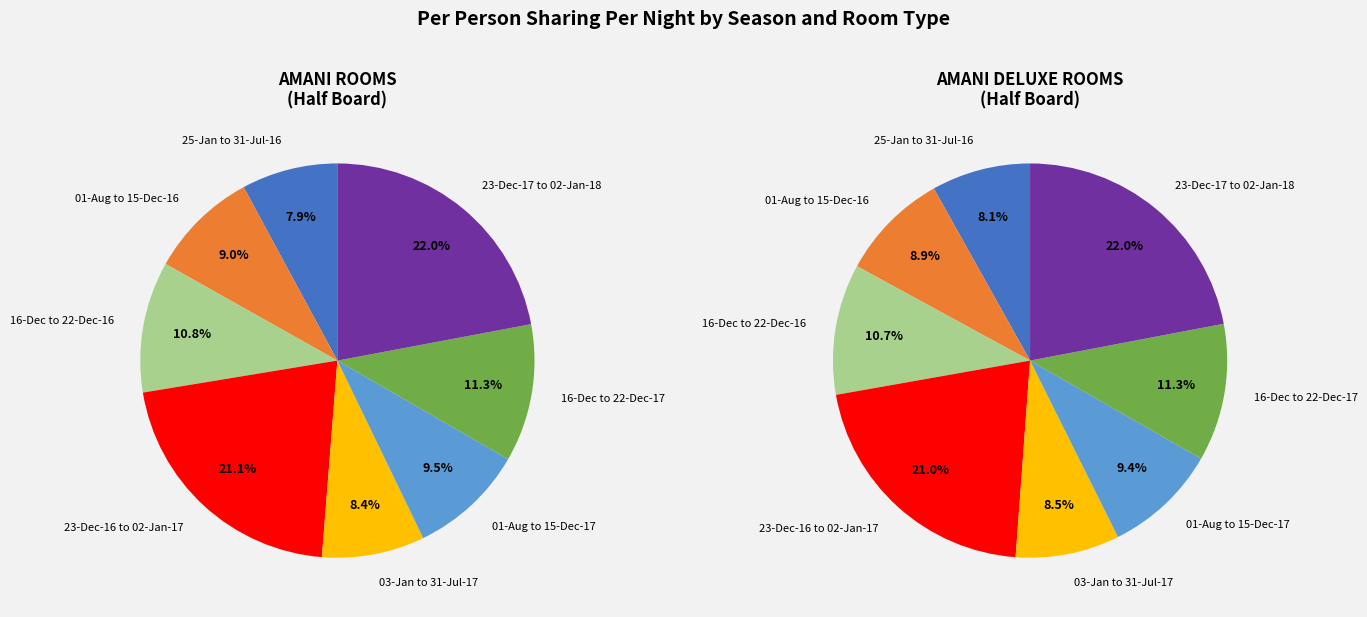

Rank the series by their average value, from lowest to highest.

AMANI ROOMS, AMANI DELUXE ROOMS